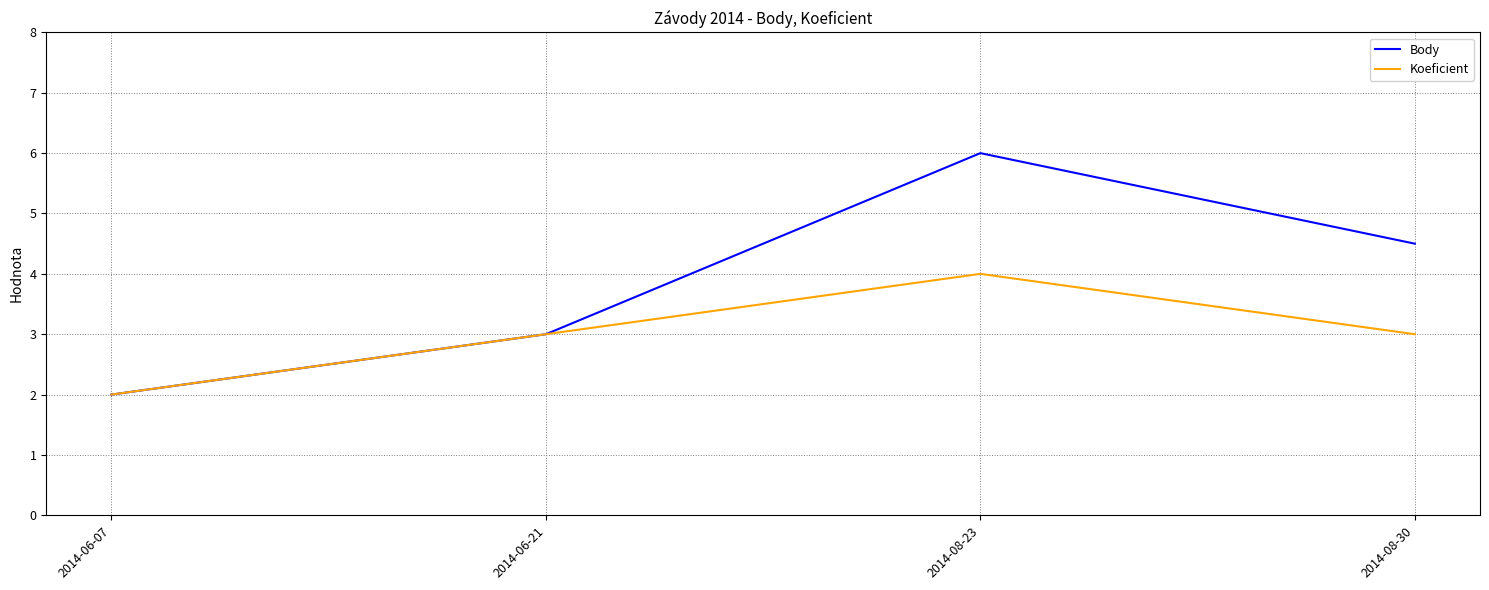

What position from the right is 2014-08-23?

2